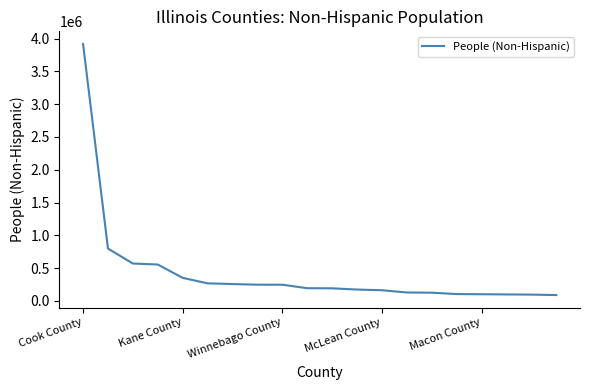

What is the maximum value shown in the chart?

3918449